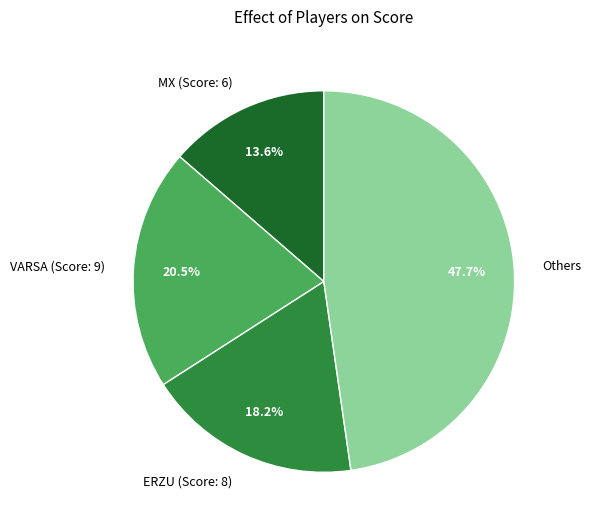

Is there any slice that represents more than half of the pie?

No